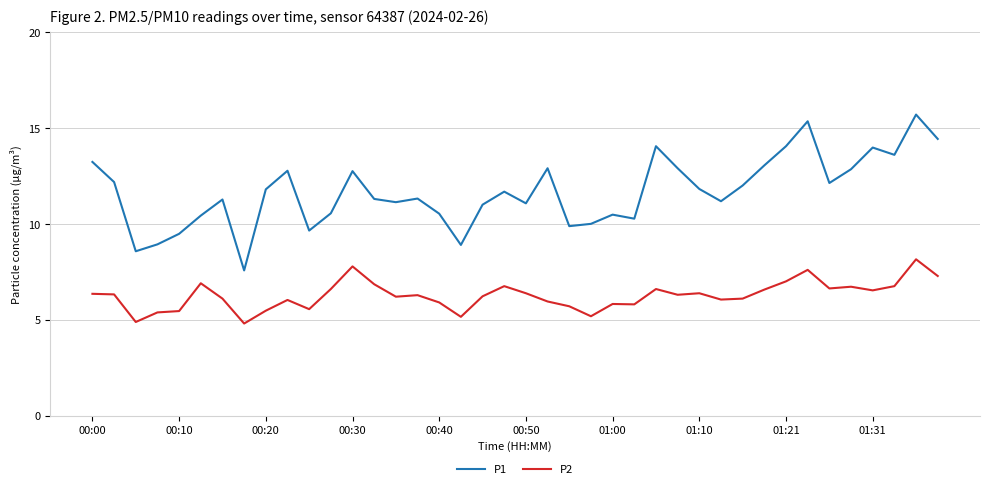

Which series has the largest range (max minus min)?

P1